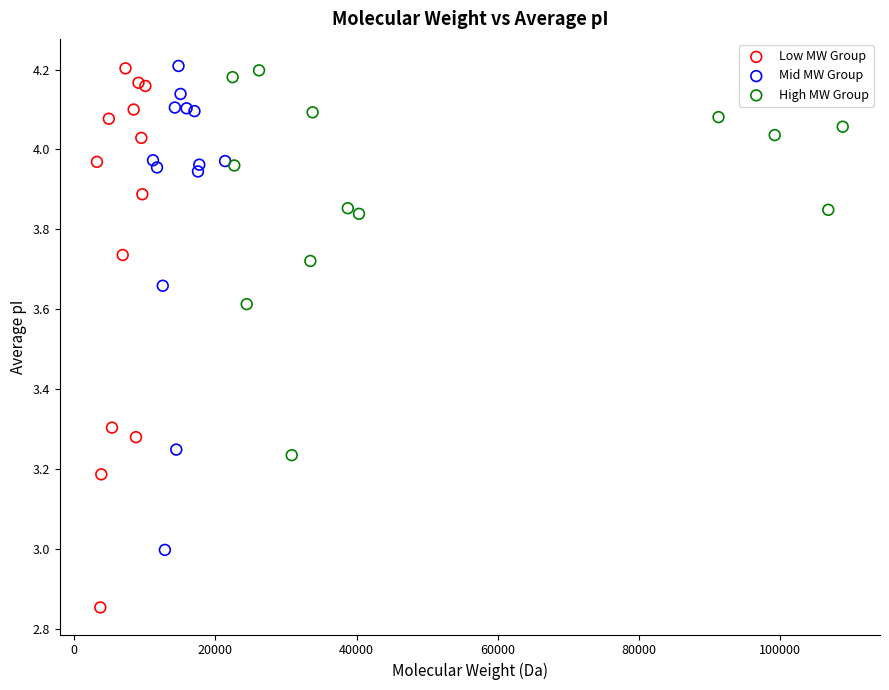

Which series contains the lowest Y value?

Low MW Group